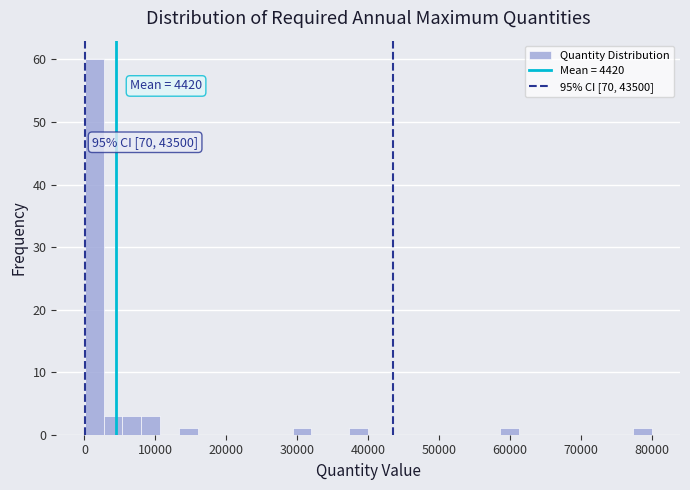

Around what value on the x-axis is the tallest bar? Give the approximate position of its centre, as read against the axis.

1000